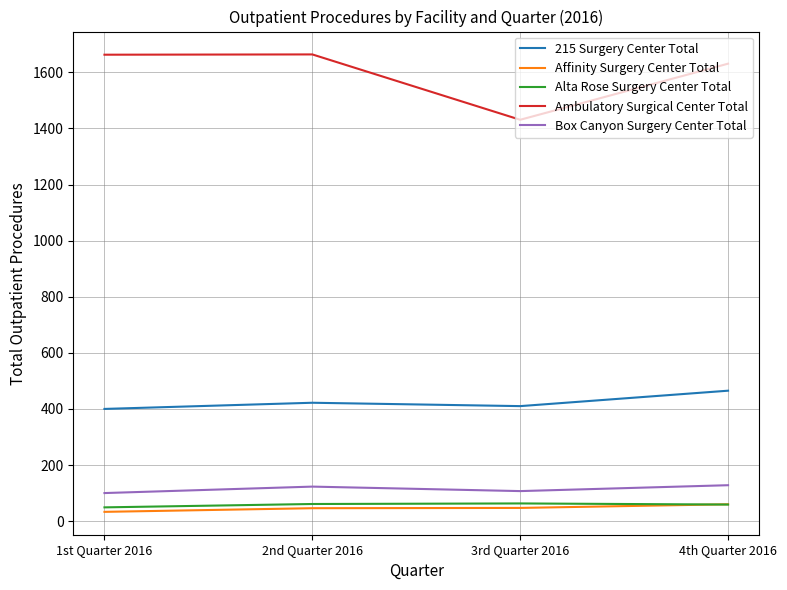

What is the difference between the highest and lowest values at 1st Quarter 2016?

1630